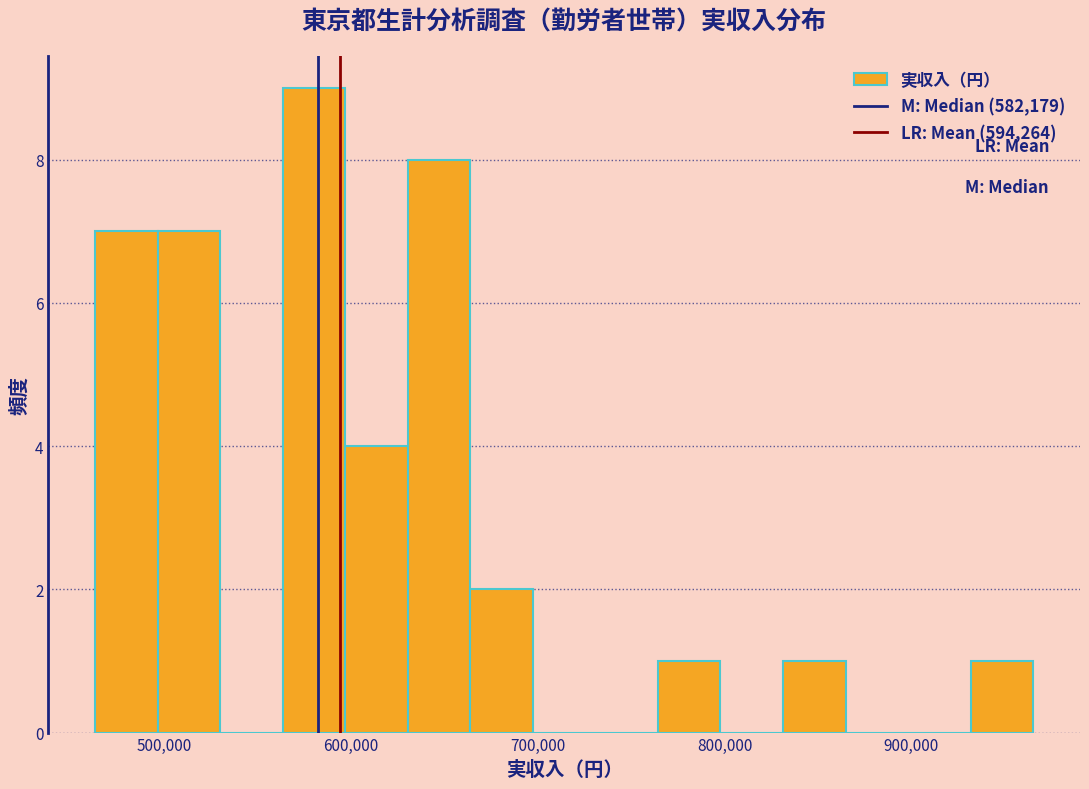

Read against the x-axis, roughly where is the centre of the tallest bar?

580000